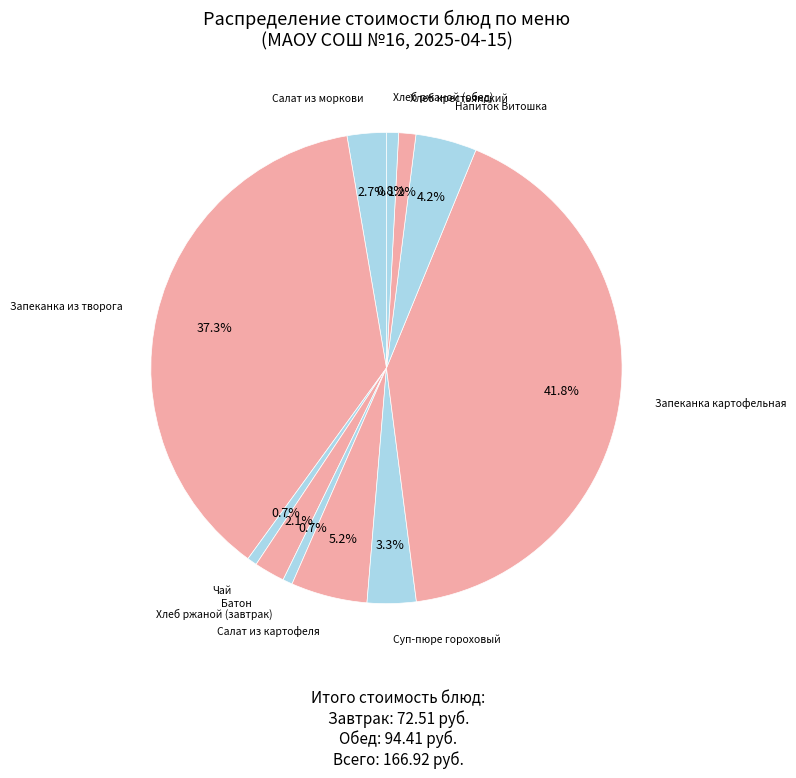

Count the number of slices in the pie.

11